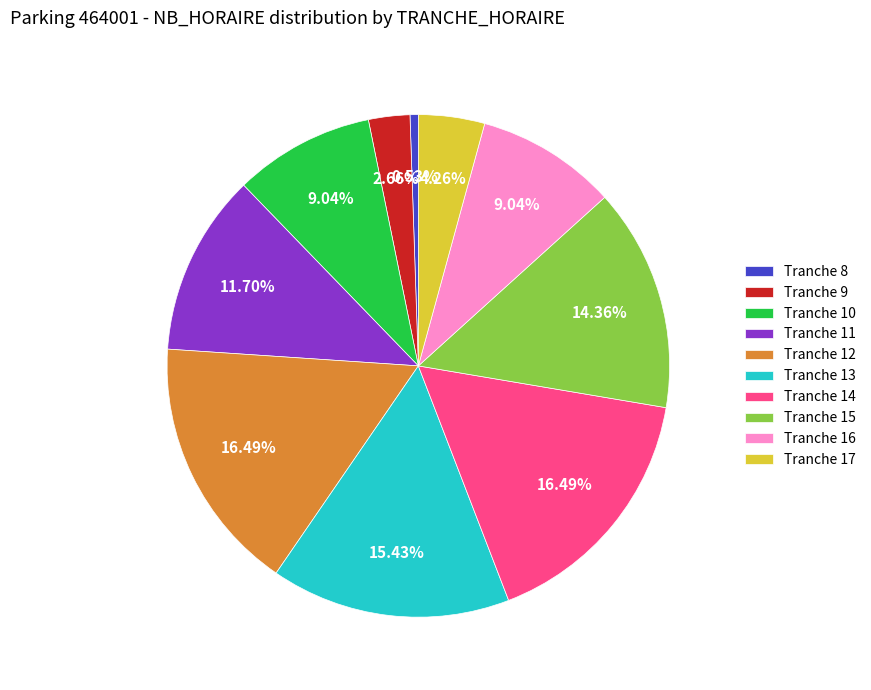

What is the ratio of the value at Tranche 11 to the value at Tranche 13?

0.8